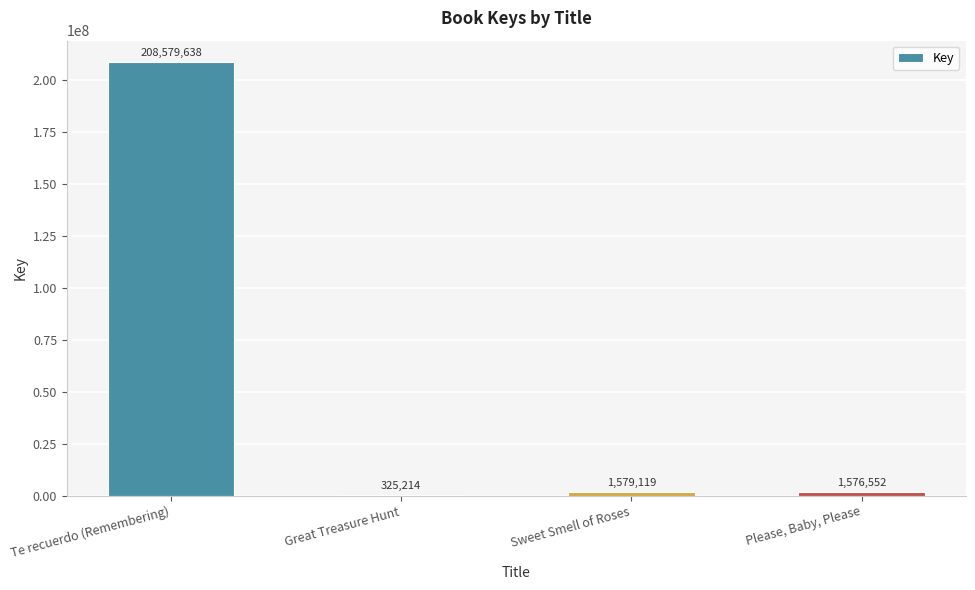

What is the maximum value shown in the chart?

208579638